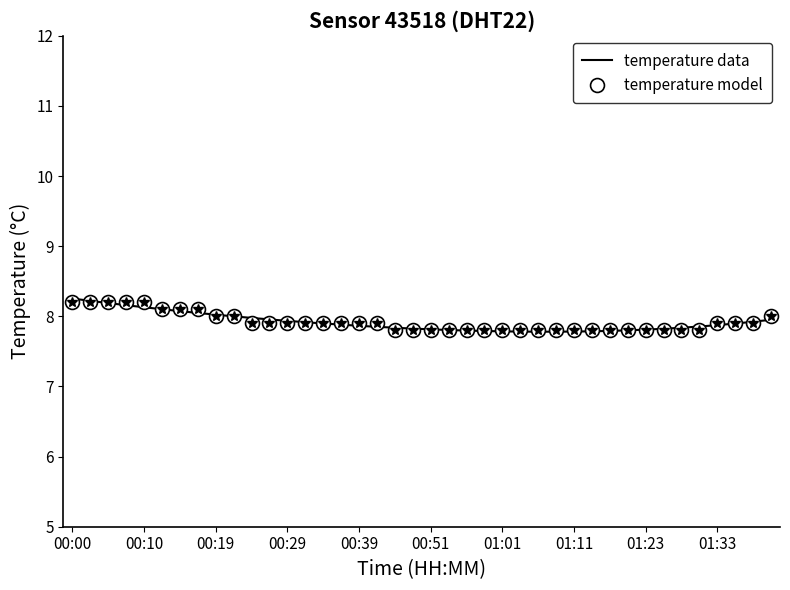

What is the sum of all values?

316.6